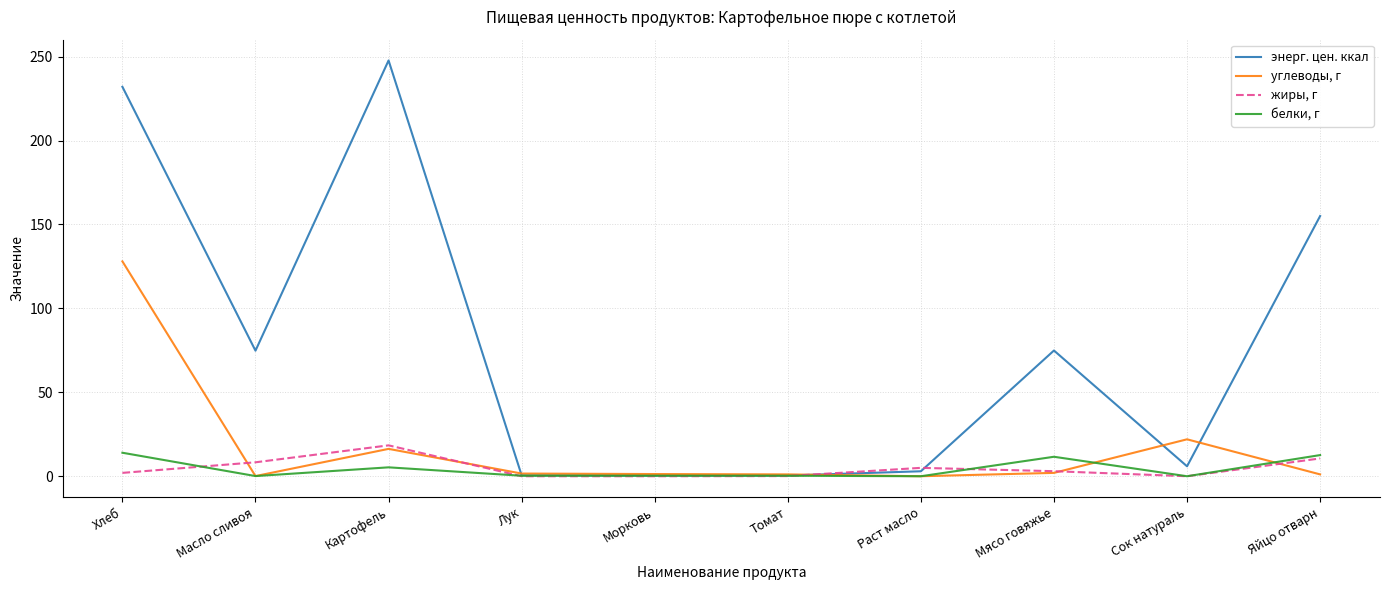

What are all the series names shown in the legend?

энерг. цен. ккал, углеводы, г, жиры, г, белки, г